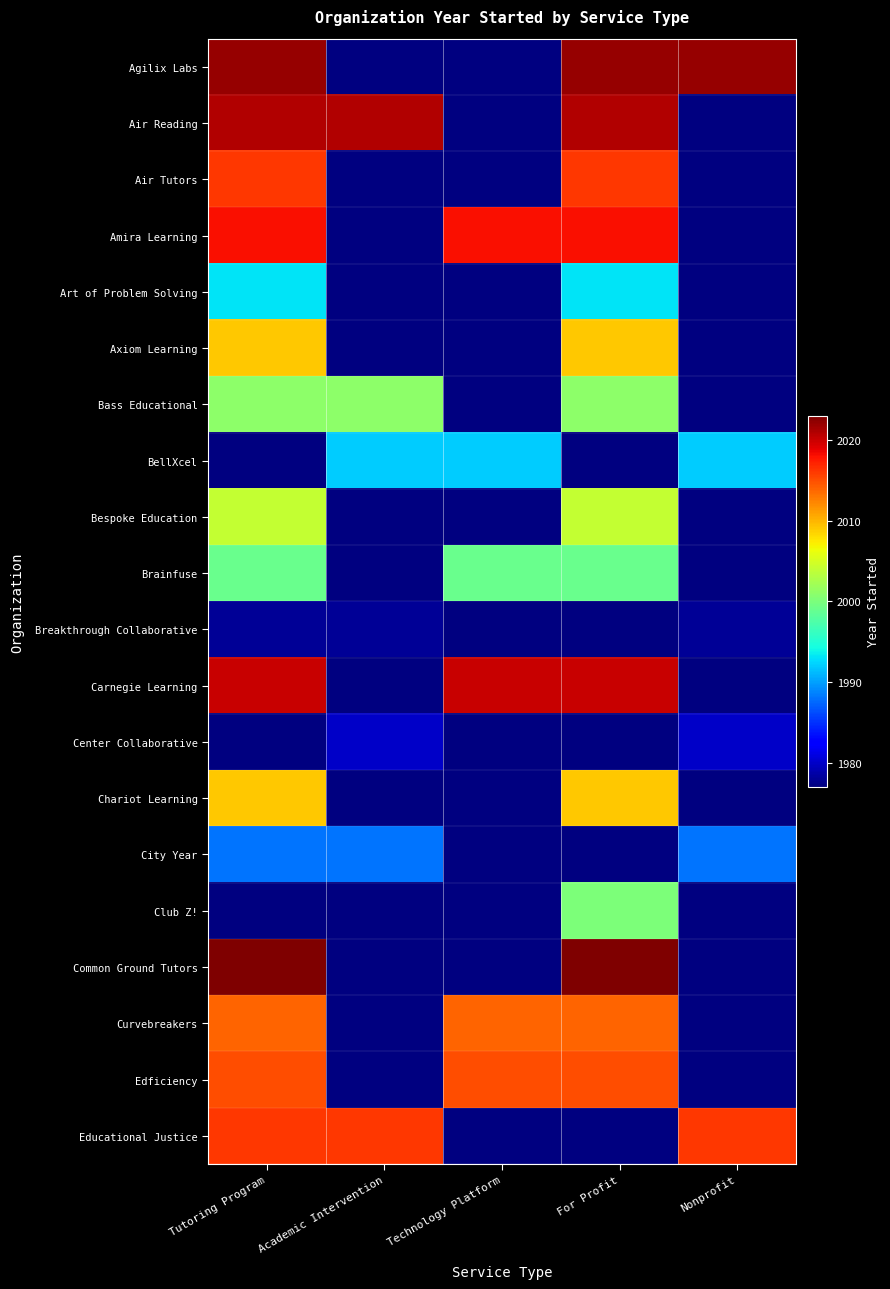

List the series in order of their peak value, highest first.

Agilix Labs, Air Reading, Amira Learning, Axiom Learning, BellXcel, Carnegie Learning, Air Tutors, Bespoke Education, Brainfuse, Breakthrough Collaborative, Center Collaborative, Chariot Learning, City Year, Club Z!, Common Ground Tutors, Educational Justice, Edficiency, Curvebreakers, Bass Educational, Art of Problem Solving